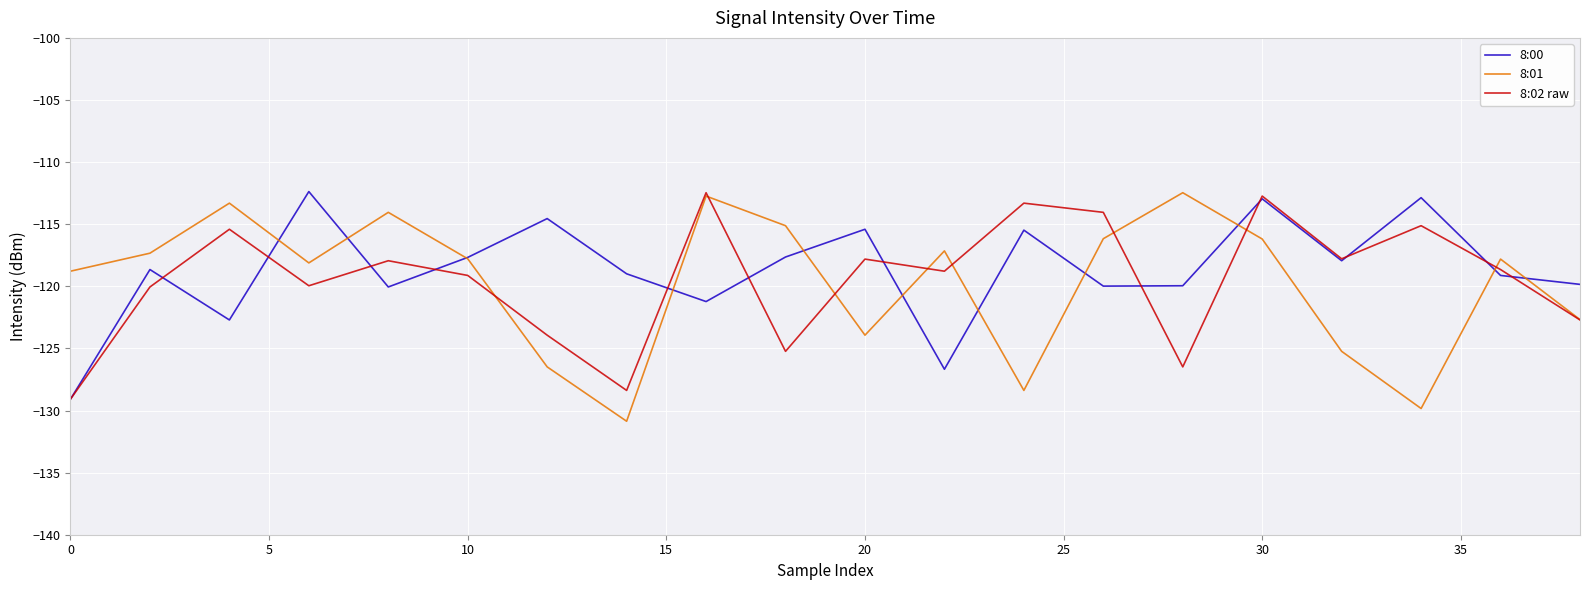

What is the lowest value of the 8:02 raw series?

-129.1